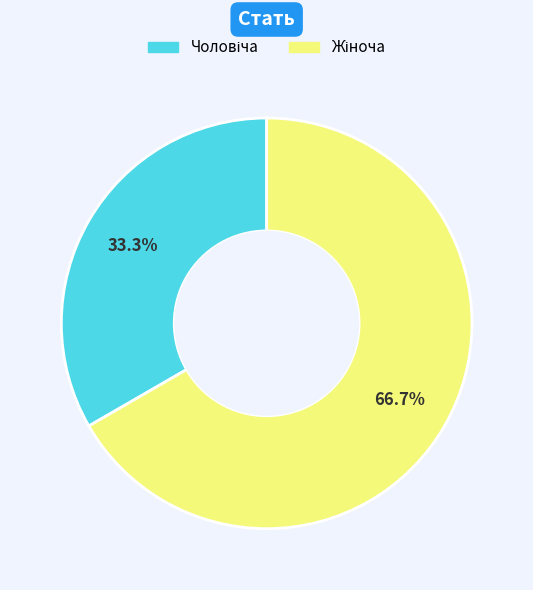

Is there any slice that represents more than half of the pie?

Yes